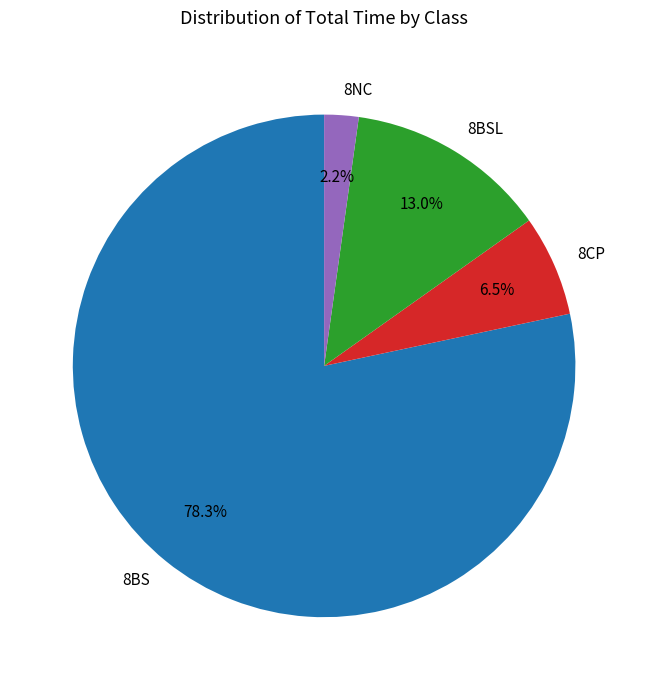

Which category has the biggest portion of the pie?

8BS